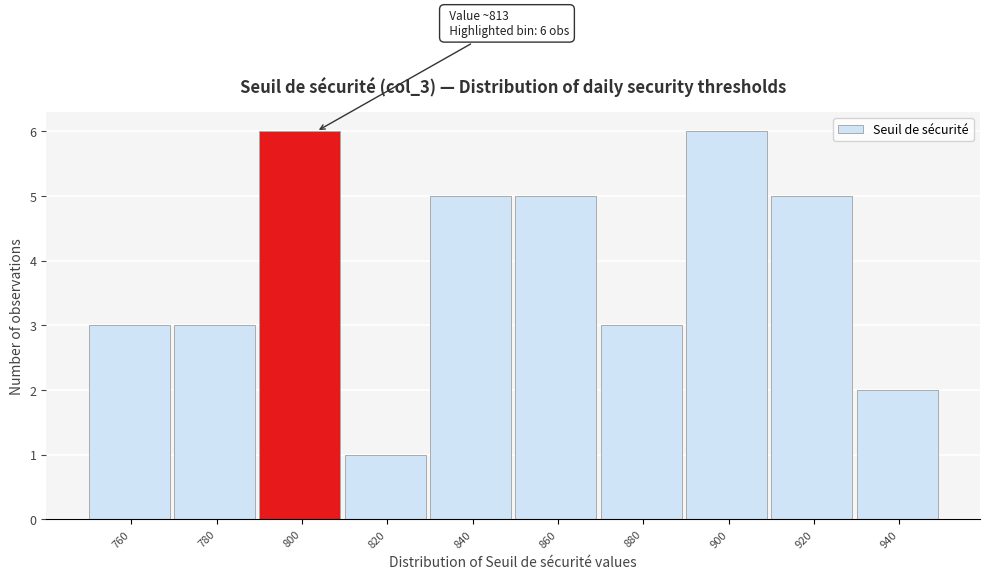

Reading left to right, list all the values displayed in this chart.

3	3	6	1	5	5	3	6	5	2